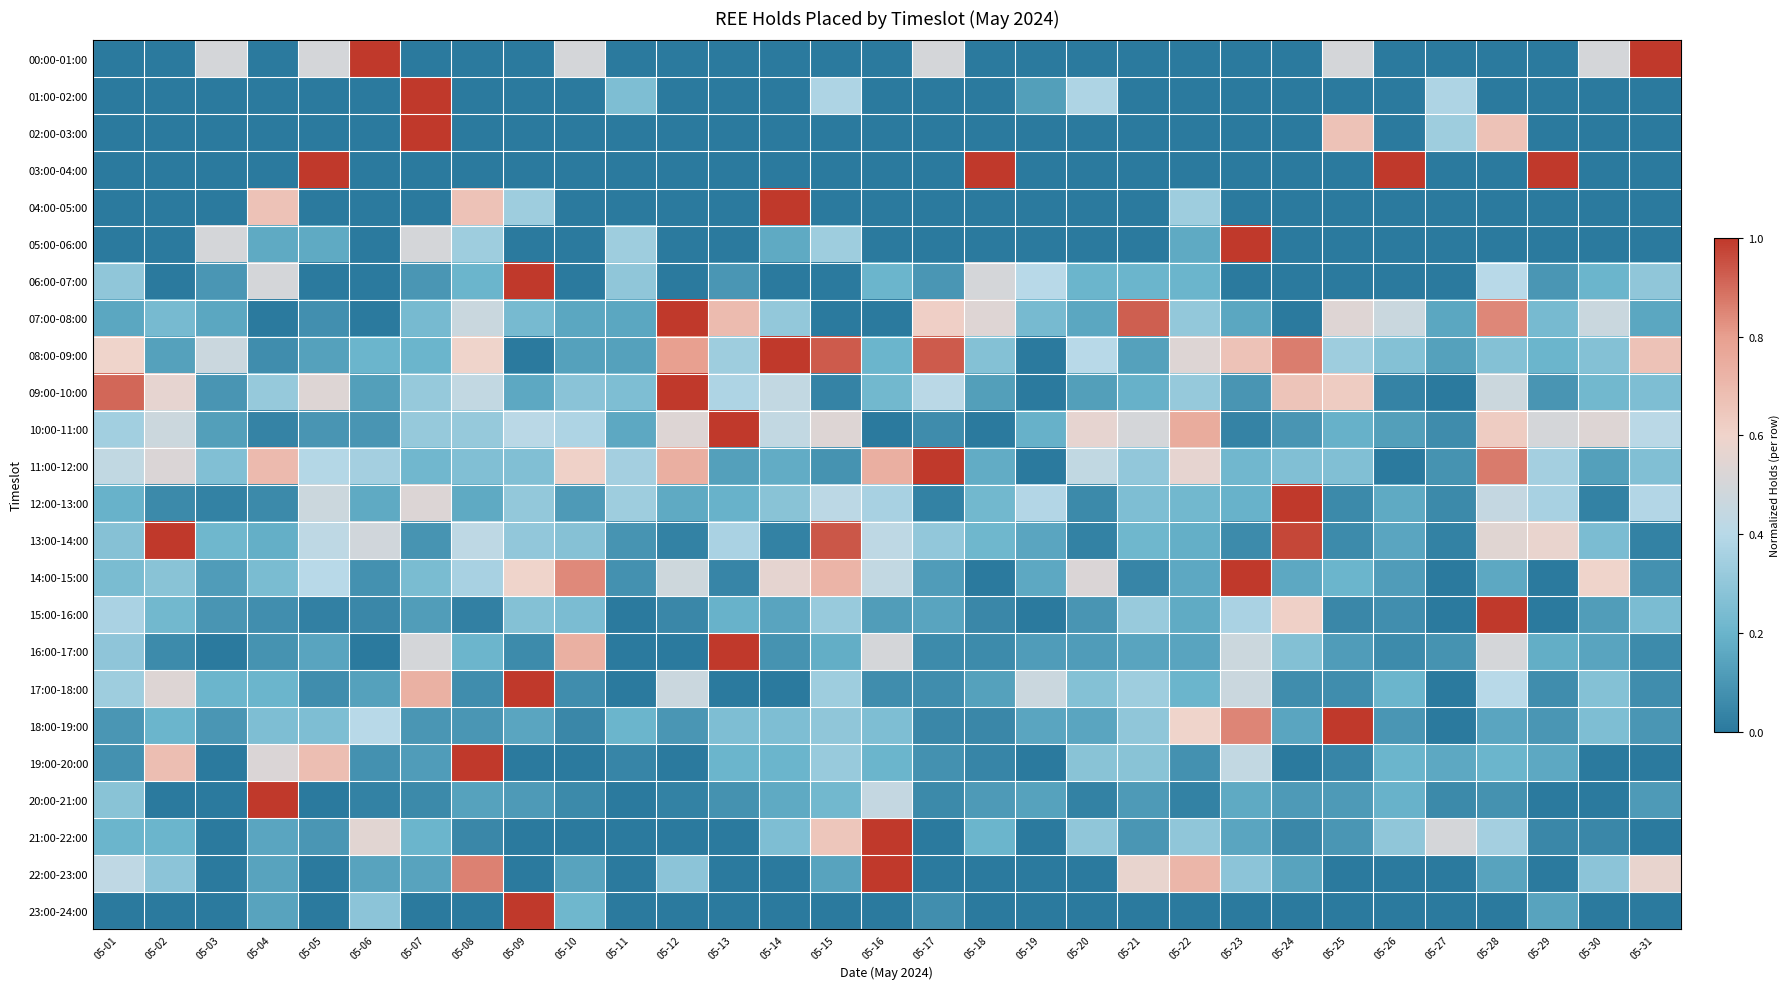

Reading right to left, what are all the values shown in this chart?

00:00-01:00: 05-31=1.0	05-30=0.5	05-29=0.0	05-28=0.0	05-27=0.0	05-26=0.0	05-25=0.5	05-24=0.0	05-23=0.0	05-22=0.0	05-21=0.0	05-20=0.0	05-19=0.0	05-18=0.0	05-17=0.5	05-16=0.0	05-15=0.0	05-14=0.0	05-13=0.0	05-12=0.0	05-11=0.0	05-10=0.5	05-09=0.0	05-08=0.0	05-07=0.0	05-06=1.0	05-05=0.5	05-04=0.0	05-03=0.5	05-02=0.0	05-01=0.0
01:00-02:00: 05-31=0.0	05-30=0.0	05-29=0.0	05-28=0.0	05-27=0.4	05-26=0.0	05-25=0.0	05-24=0.0	05-23=0.0	05-22=0.0	05-21=0.0	05-20=0.4	05-19=0.1	05-18=0.0	05-17=0.0	05-16=0.0	05-15=0.4	05-14=0.0	05-13=0.0	05-12=0.0	05-11=0.2	05-10=0.0	05-09=0.0	05-08=0.0	05-07=1.0	05-06=0.0	05-05=0.0	05-04=0.0	05-03=0.0	05-02=0.0	05-01=0.0
02:00-03:00: 05-31=0.0	05-30=0.0	05-29=0.0	05-28=0.7	05-27=0.3	05-26=0.0	05-25=0.7	05-24=0.0	05-23=0.0	05-22=0.0	05-21=0.0	05-20=0.0	05-19=0.0	05-18=0.0	05-17=0.0	05-16=0.0	05-15=0.0	05-14=0.0	05-13=0.0	05-12=0.0	05-11=0.0	05-10=0.0	05-09=0.0	05-08=0.0	05-07=1.0	05-06=0.0	05-05=0.0	05-04=0.0	05-03=0.0	05-02=0.0	05-01=0.0
03:00-04:00: 05-31=0.0	05-30=0.0	05-29=1.0	05-28=0.0	05-27=0.0	05-26=1.0	05-25=0.0	05-24=0.0	05-23=0.0	05-22=0.0	05-21=0.0	05-20=0.0	05-19=0.0	05-18=1.0	05-17=0.0	05-16=0.0	05-15=0.0	05-14=0.0	05-13=0.0	05-12=0.0	05-11=0.0	05-10=0.0	05-09=0.0	05-08=0.0	05-07=0.0	05-06=0.0	05-05=1.0	05-04=0.0	05-03=0.0	05-02=0.0	05-01=0.0
04:00-05:00: 05-31=0.0	05-30=0.0	05-29=0.0	05-28=0.0	05-27=0.0	05-26=0.0	05-25=0.0	05-24=0.0	05-23=0.0	05-22=0.3	05-21=0.0	05-20=0.0	05-19=0.0	05-18=0.0	05-17=0.0	05-16=0.0	05-15=0.0	05-14=1.0	05-13=0.0	05-12=0.0	05-11=0.0	05-10=0.0	05-09=0.3	05-08=0.7	05-07=0.0	05-06=0.0	05-05=0.0	05-04=0.7	05-03=0.0	05-02=0.0	05-01=0.0
05:00-06:00: 05-31=0.0	05-30=0.0	05-29=0.0	05-28=0.0	05-27=0.0	05-26=0.0	05-25=0.0	05-24=0.0	05-23=1.0	05-22=0.2	05-21=0.0	05-20=0.0	05-19=0.0	05-18=0.0	05-17=0.0	05-16=0.0	05-15=0.3	05-14=0.2	05-13=0.0	05-12=0.0	05-11=0.3	05-10=0.0	05-09=0.0	05-08=0.3	05-07=0.5	05-06=0.0	05-05=0.2	05-04=0.2	05-03=0.5	05-02=0.0	05-01=0.0
06:00-07:00: 05-31=0.3	05-30=0.2	05-29=0.1	05-28=0.4	05-27=0.0	05-26=0.0	05-25=0.0	05-24=0.0	05-23=0.0	05-22=0.2	05-21=0.2	05-20=0.2	05-19=0.4	05-18=0.5	05-17=0.1	05-16=0.2	05-15=0.0	05-14=0.0	05-13=0.1	05-12=0.0	05-11=0.3	05-10=0.0	05-09=1.0	05-08=0.2	05-07=0.1	05-06=0.0	05-05=0.0	05-04=0.5	05-03=0.1	05-02=0.0	05-01=0.3
07:00-08:00: 05-31=0.2	05-30=0.5	05-29=0.2	05-28=0.8	05-27=0.2	05-26=0.5	05-25=0.5	05-24=0.0	05-23=0.2	05-22=0.3	05-21=0.9	05-20=0.2	05-19=0.2	05-18=0.5	05-17=0.6	05-16=0.0	05-15=0.0	05-14=0.3	05-13=0.7	05-12=1.0	05-11=0.2	05-10=0.2	05-09=0.2	05-08=0.5	05-07=0.2	05-06=0.0	05-05=0.1	05-04=0.0	05-03=0.2	05-02=0.2	05-01=0.2
08:00-09:00: 05-31=0.7	05-30=0.3	05-29=0.2	05-28=0.3	05-27=0.1	05-26=0.3	05-25=0.3	05-24=0.9	05-23=0.7	05-22=0.5	05-21=0.1	05-20=0.4	05-19=0.0	05-18=0.3	05-17=0.9	05-16=0.2	05-15=0.9	05-14=1.0	05-13=0.3	05-12=0.8	05-11=0.1	05-10=0.1	05-09=0.0	05-08=0.6	05-07=0.2	05-06=0.2	05-05=0.1	05-04=0.1	05-03=0.5	05-02=0.1	05-01=0.6
09:00-10:00: 05-31=0.2	05-30=0.2	05-29=0.1	05-28=0.5	05-27=0.0	05-26=0.0	05-25=0.6	05-24=0.7	05-23=0.1	05-22=0.3	05-21=0.2	05-20=0.1	05-19=0.0	05-18=0.1	05-17=0.4	05-16=0.2	05-15=0.0	05-14=0.4	05-13=0.4	05-12=1.0	05-11=0.2	05-10=0.3	05-09=0.2	05-08=0.4	05-07=0.3	05-06=0.1	05-05=0.5	05-04=0.3	05-03=0.1	05-02=0.6	05-01=0.9
10:00-11:00: 05-31=0.4	05-30=0.5	05-29=0.5	05-28=0.6	05-27=0.1	05-26=0.1	05-25=0.2	05-24=0.1	05-23=0.0	05-22=0.8	05-21=0.5	05-20=0.6	05-19=0.2	05-18=0.0	05-17=0.1	05-16=0.0	05-15=0.5	05-14=0.4	05-13=1.0	05-12=0.5	05-11=0.2	05-10=0.4	05-09=0.4	05-08=0.3	05-07=0.3	05-06=0.1	05-05=0.1	05-04=0.0	05-03=0.1	05-02=0.5	05-01=0.3
11:00-12:00: 05-31=0.3	05-30=0.1	05-29=0.3	05-28=0.9	05-27=0.1	05-26=0.0	05-25=0.3	05-24=0.3	05-23=0.2	05-22=0.6	05-21=0.3	05-20=0.4	05-19=0.0	05-18=0.2	05-17=1.0	05-16=0.7	05-15=0.1	05-14=0.2	05-13=0.1	05-12=0.7	05-11=0.3	05-10=0.6	05-09=0.3	05-08=0.3	05-07=0.2	05-06=0.3	05-05=0.4	05-04=0.7	05-03=0.3	05-02=0.5	05-01=0.4
12:00-13:00: 05-31=0.4	05-30=0.0	05-29=0.4	05-28=0.4	05-27=0.1	05-26=0.2	05-25=0.1	05-24=1.0	05-23=0.2	05-22=0.2	05-21=0.2	05-20=0.1	05-19=0.4	05-18=0.2	05-17=0.0	05-16=0.4	05-15=0.4	05-14=0.3	05-13=0.2	05-12=0.2	05-11=0.3	05-10=0.1	05-09=0.3	05-08=0.2	05-07=0.5	05-06=0.2	05-05=0.5	05-04=0.1	05-03=0.0	05-02=0.1	05-01=0.2
13:00-14:00: 05-31=0.0	05-30=0.2	05-29=0.6	05-28=0.5	05-27=0.0	05-26=0.2	05-25=0.1	05-24=1.0	05-23=0.1	05-22=0.2	05-21=0.2	05-20=0.0	05-19=0.2	05-18=0.2	05-17=0.3	05-16=0.4	05-15=0.9	05-14=0.0	05-13=0.4	05-12=0.0	05-11=0.1	05-10=0.3	05-09=0.3	05-08=0.4	05-07=0.1	05-06=0.5	05-05=0.4	05-04=0.2	05-03=0.2	05-02=1.0	05-01=0.3
14:00-15:00: 05-31=0.1	05-30=0.6	05-29=0.0	05-28=0.2	05-27=0.0	05-26=0.1	05-25=0.2	05-24=0.2	05-23=1.0	05-22=0.2	05-21=0.0	05-20=0.5	05-19=0.2	05-18=0.0	05-17=0.1	05-16=0.4	05-15=0.7	05-14=0.6	05-13=0.0	05-12=0.5	05-11=0.1	05-10=0.8	05-09=0.6	05-08=0.4	05-07=0.2	05-06=0.1	05-05=0.4	05-04=0.2	05-03=0.1	05-02=0.3	05-01=0.2
15:00-16:00: 05-31=0.2	05-30=0.1	05-29=0.0	05-28=1.0	05-27=0.0	05-26=0.1	05-25=0.0	05-24=0.6	05-23=0.4	05-22=0.2	05-21=0.3	05-20=0.1	05-19=0.0	05-18=0.0	05-17=0.1	05-16=0.1	05-15=0.3	05-14=0.1	05-13=0.2	05-12=0.0	05-11=0.0	05-10=0.2	05-09=0.3	05-08=0.0	05-07=0.1	05-06=0.0	05-05=0.0	05-04=0.1	05-03=0.1	05-02=0.2	05-01=0.4
16:00-17:00: 05-31=0.1	05-30=0.1	05-29=0.2	05-28=0.5	05-27=0.1	05-26=0.1	05-25=0.1	05-24=0.3	05-23=0.5	05-22=0.1	05-21=0.1	05-20=0.1	05-19=0.1	05-18=0.1	05-17=0.1	05-16=0.5	05-15=0.2	05-14=0.1	05-13=1.0	05-12=0.0	05-11=0.0	05-10=0.7	05-09=0.1	05-08=0.2	05-07=0.5	05-06=0.0	05-05=0.1	05-04=0.1	05-03=0.0	05-02=0.1	05-01=0.3
17:00-18:00: 05-31=0.1	05-30=0.3	05-29=0.1	05-28=0.4	05-27=0.0	05-26=0.2	05-25=0.1	05-24=0.1	05-23=0.5	05-22=0.2	05-21=0.3	05-20=0.3	05-19=0.5	05-18=0.1	05-17=0.1	05-16=0.1	05-15=0.3	05-14=0.0	05-13=0.0	05-12=0.5	05-11=0.0	05-10=0.1	05-09=1.0	05-08=0.1	05-07=0.7	05-06=0.1	05-05=0.1	05-04=0.2	05-03=0.2	05-02=0.5	05-01=0.3
18:00-19:00: 05-31=0.1	05-30=0.2	05-29=0.1	05-28=0.1	05-27=0.0	05-26=0.1	05-25=1.0	05-24=0.1	05-23=0.8	05-22=0.6	05-21=0.3	05-20=0.1	05-19=0.1	05-18=0.1	05-17=0.1	05-16=0.2	05-15=0.3	05-14=0.2	05-13=0.2	05-12=0.1	05-11=0.2	05-10=0.1	05-09=0.1	05-08=0.1	05-07=0.1	05-06=0.4	05-05=0.2	05-04=0.2	05-03=0.1	05-02=0.2	05-01=0.1
19:00-20:00: 05-31=0.0	05-30=0.0	05-29=0.2	05-28=0.2	05-27=0.2	05-26=0.2	05-25=0.0	05-24=0.0	05-23=0.4	05-22=0.1	05-21=0.3	05-20=0.3	05-19=0.0	05-18=0.0	05-17=0.1	05-16=0.2	05-15=0.3	05-14=0.2	05-13=0.2	05-12=0.0	05-11=0.0	05-10=0.0	05-09=0.0	05-08=1.0	05-07=0.1	05-06=0.1	05-05=0.7	05-04=0.5	05-03=0.0	05-02=0.7	05-01=0.1
20:00-21:00: 05-31=0.1	05-30=0.0	05-29=0.0	05-28=0.1	05-27=0.1	05-26=0.2	05-25=0.1	05-24=0.1	05-23=0.2	05-22=0.0	05-21=0.1	05-20=0.0	05-19=0.1	05-18=0.1	05-17=0.1	05-16=0.4	05-15=0.2	05-14=0.2	05-13=0.1	05-12=0.0	05-11=0.0	05-10=0.1	05-09=0.1	05-08=0.1	05-07=0.1	05-06=0.0	05-05=0.0	05-04=1.0	05-03=0.0	05-02=0.0	05-01=0.3
21:00-22:00: 05-31=0.0	05-30=0.1	05-29=0.1	05-28=0.3	05-27=0.5	05-26=0.3	05-25=0.1	05-24=0.1	05-23=0.1	05-22=0.3	05-21=0.1	05-20=0.3	05-19=0.0	05-18=0.2	05-17=0.0	05-16=1.0	05-15=0.7	05-14=0.2	05-13=0.0	05-12=0.0	05-11=0.0	05-10=0.0	05-09=0.0	05-08=0.1	05-07=0.2	05-06=0.6	05-05=0.1	05-04=0.1	05-03=0.0	05-02=0.2	05-01=0.2
22:00-23:00: 05-31=0.6	05-30=0.3	05-29=0.0	05-28=0.1	05-27=0.0	05-26=0.0	05-25=0.0	05-24=0.1	05-23=0.3	05-22=0.7	05-21=0.6	05-20=0.0	05-19=0.0	05-18=0.0	05-17=0.0	05-16=1.0	05-15=0.1	05-14=0.0	05-13=0.0	05-12=0.3	05-11=0.0	05-10=0.1	05-09=0.0	05-08=0.9	05-07=0.1	05-06=0.1	05-05=0.0	05-04=0.1	05-03=0.0	05-02=0.3	05-01=0.4
23:00-24:00: 05-31=0.0	05-30=0.0	05-29=0.1	05-28=0.0	05-27=0.0	05-26=0.0	05-25=0.0	05-24=0.0	05-23=0.0	05-22=0.0	05-21=0.0	05-20=0.0	05-19=0.0	05-18=0.0	05-17=0.1	05-16=0.0	05-15=0.0	05-14=0.0	05-13=0.0	05-12=0.0	05-11=0.0	05-10=0.2	05-09=1.0	05-08=0.0	05-07=0.0	05-06=0.3	05-05=0.0	05-04=0.1	05-03=0.0	05-02=0.0	05-01=0.0